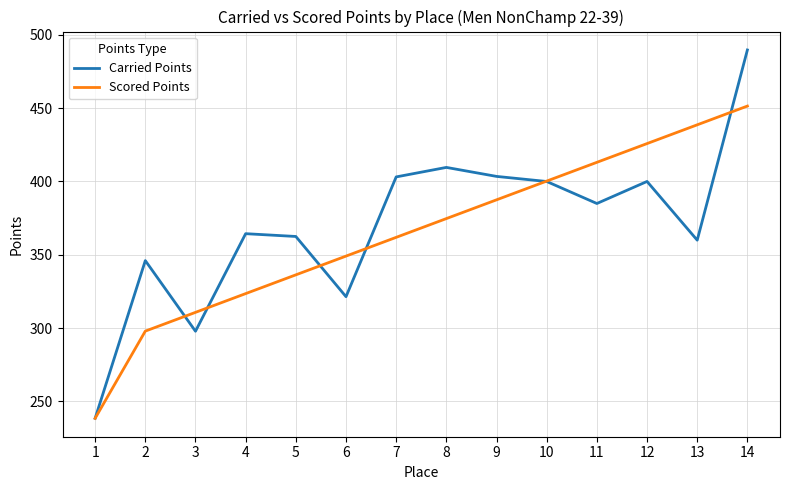

What is the maximum value shown in the chart?

489.7